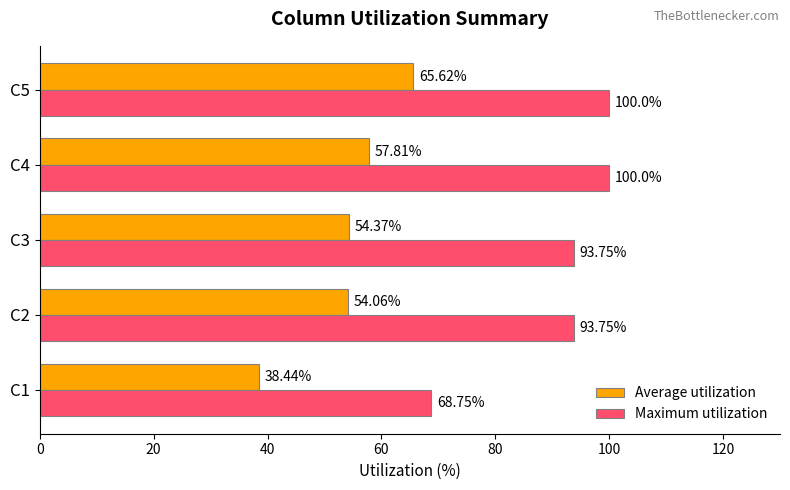

Which series has the largest total across all categories?

Maximum utilization